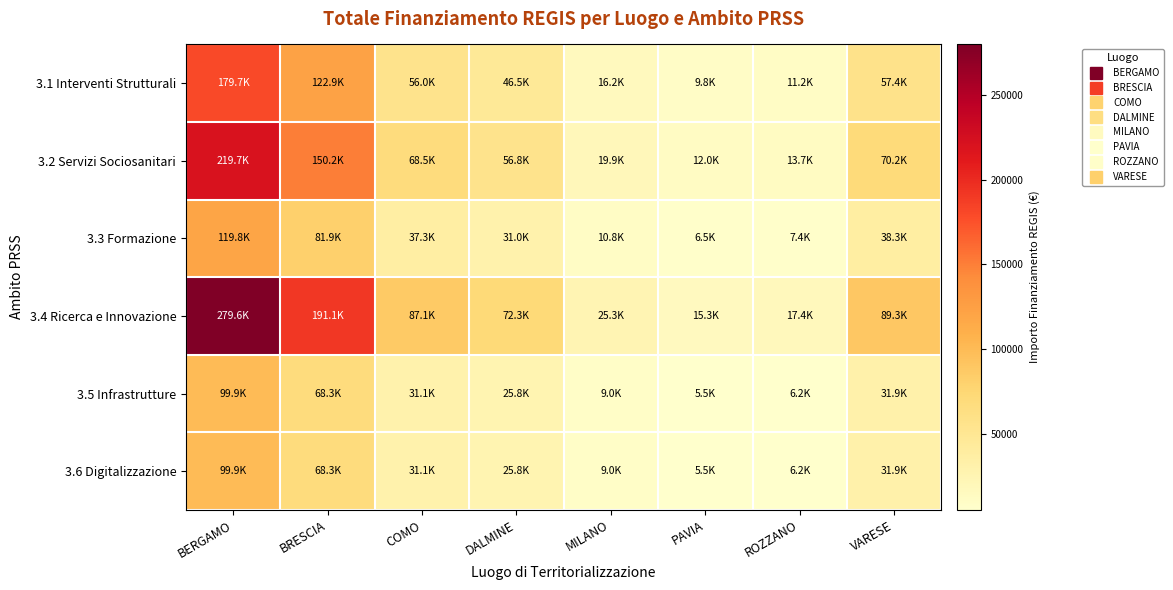

At PAVIA, list the series in order from smallest to largest.

3.5 Infrastrutture, 3.6 Digitalizzazione, 3.3 Formazione, 3.1 Interventi Strutturali, 3.2 Servizi Sociosanitari, 3.4 Ricerca e Innovazione